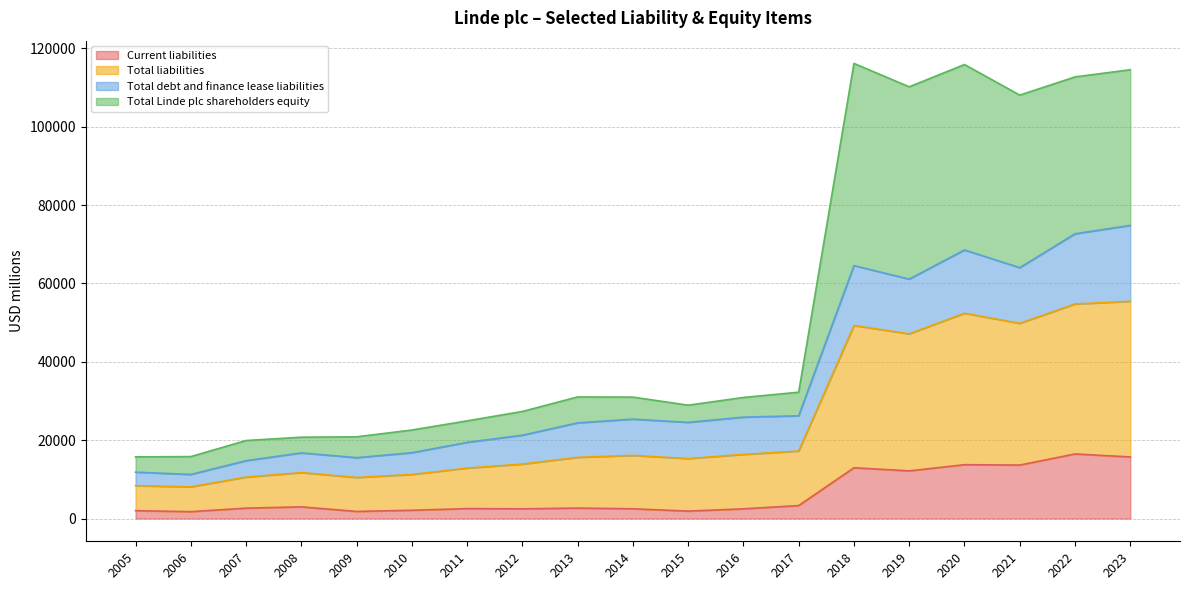

What is the value of the Total Linde plc shareholders equity point at the 13th from the left?

32239